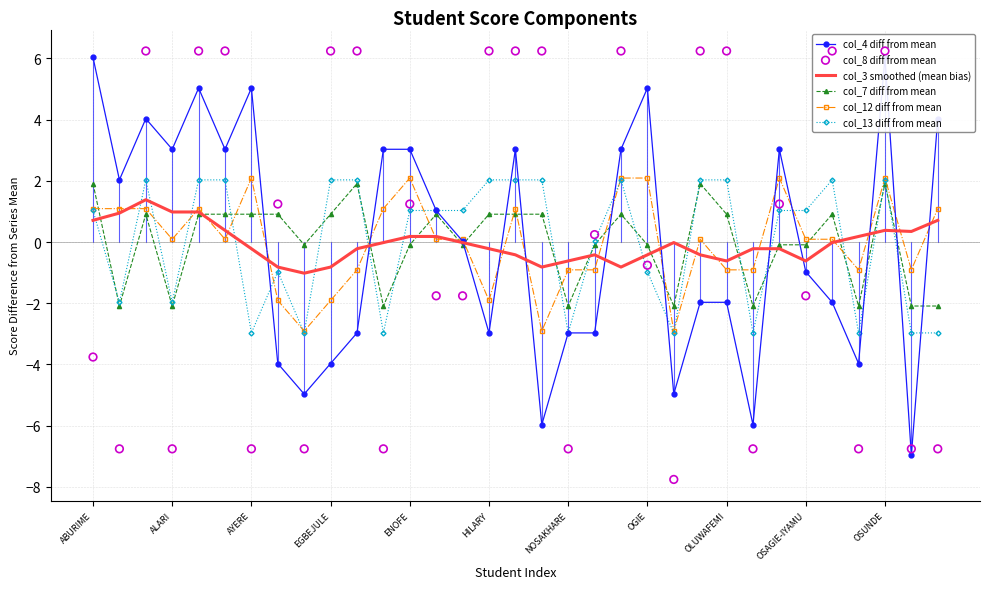

What is the total value across all series at 22?

-20.7